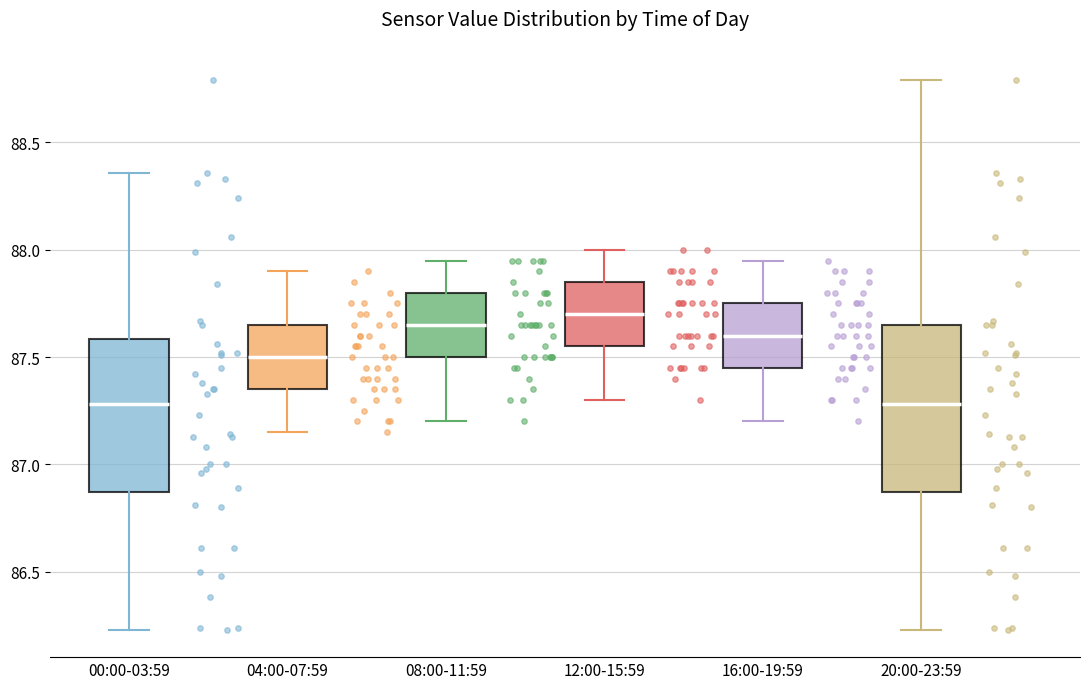

Reading left to right, transcribe this box plot: for each box, give where its median line is, the range the box spans, and where its two whiskers end, as read against the y-axis. The values are not printed on the chart, so give them approximately, as read against the axis.

00:00-03:59: median 87.30, box 86.85 to 87.60, whiskers 86.25 to 88.35
04:00-07:59: median 87.50, box 87.35 to 87.65, whiskers 87.15 to 87.90
08:00-11:59: median 87.65, box 87.50 to 87.80, whiskers 87.20 to 87.95
12:00-15:59: median 87.70, box 87.55 to 87.85, whiskers 87.30 to 88.00
16:00-19:59: median 87.60, box 87.45 to 87.75, whiskers 87.20 to 87.95
20:00-23:59: median 87.30, box 86.85 to 87.65, whiskers 86.25 to 88.80